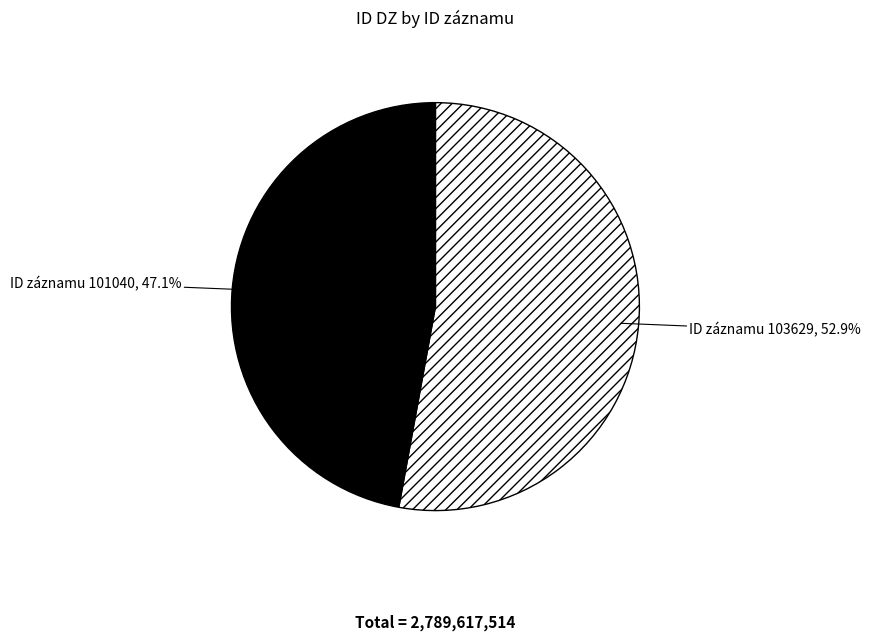

Which slice is the smallest?

ID záznamu 101040